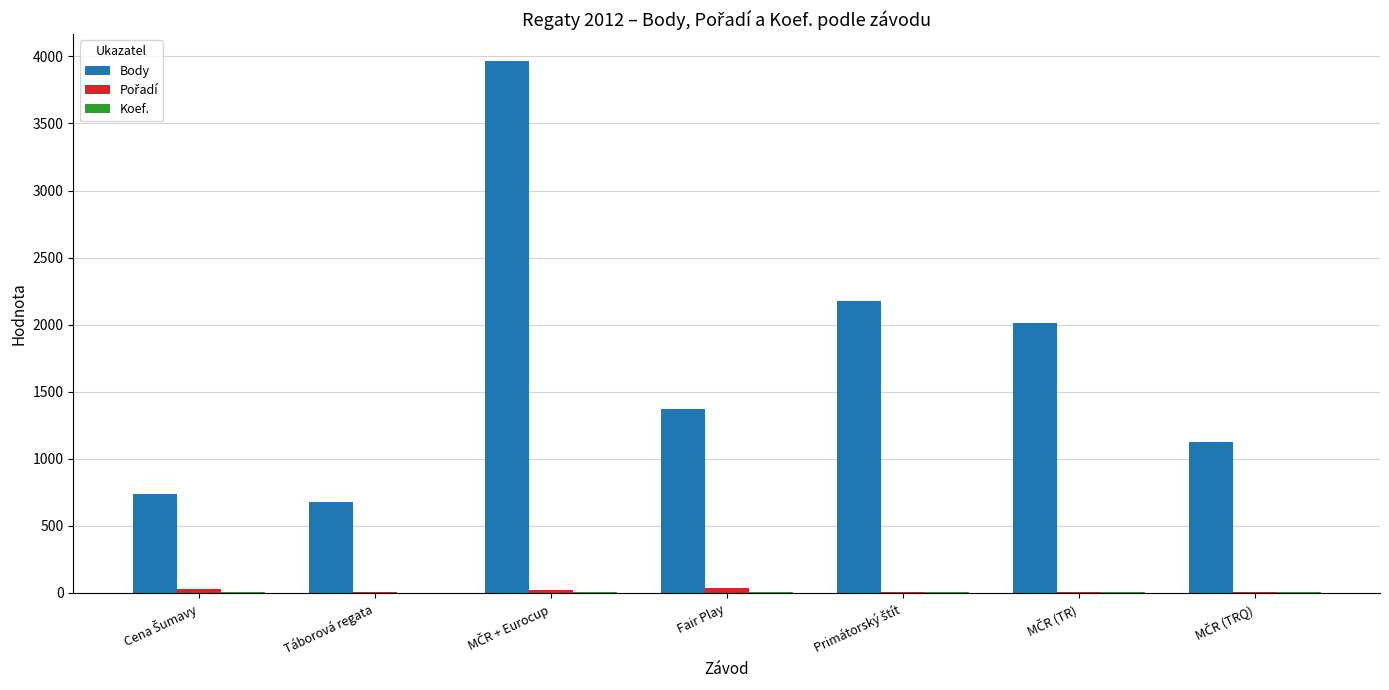

The Body series shows 1029 at Táborová regata. True or false?

False